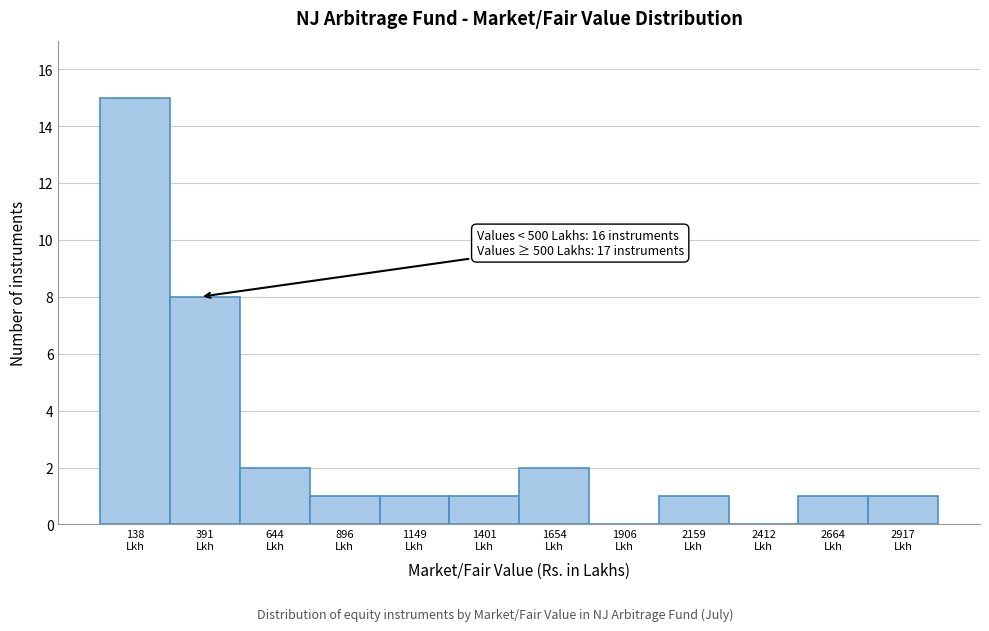

What is the greatest value displayed?

15